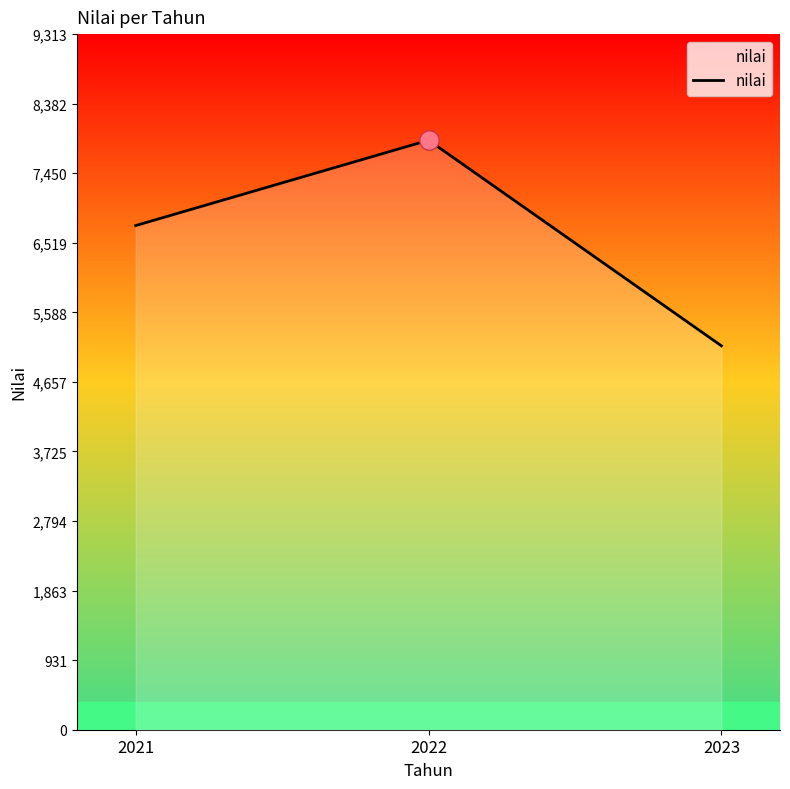

Which category has the lowest value across all series?

2023